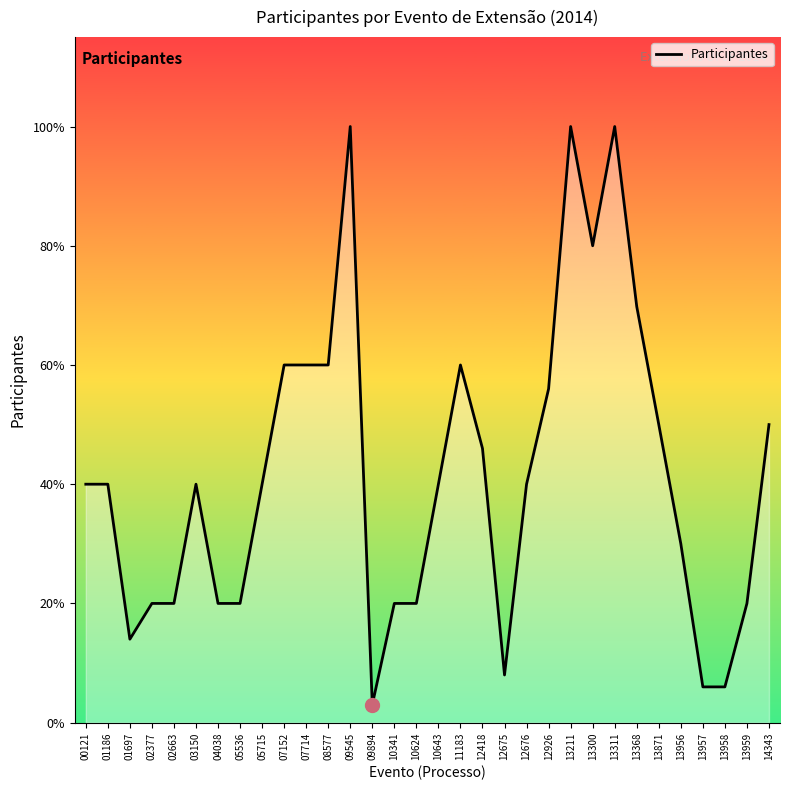

Where does the data first go above 200?

07152